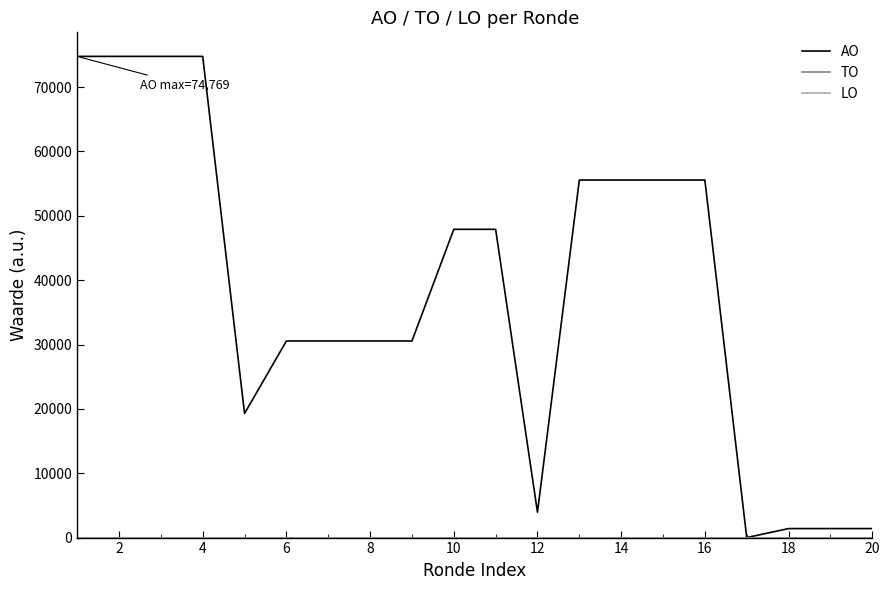

Which series has the largest range (max minus min)?

AO